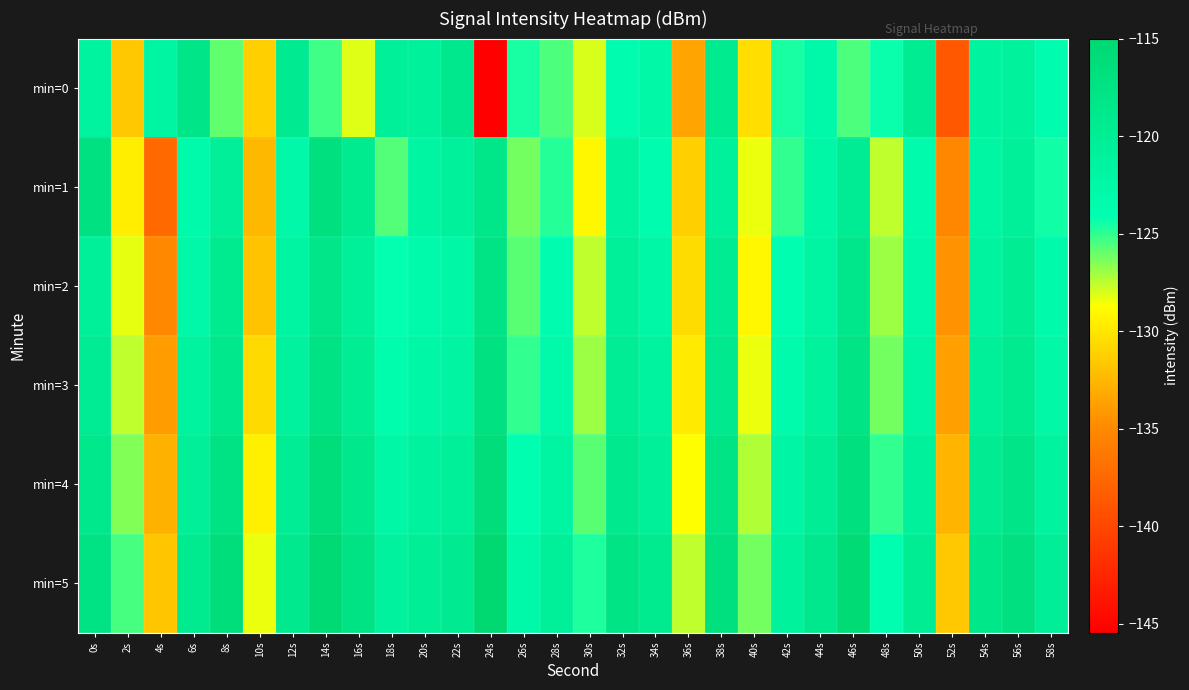

What is the total value across all series at 8s?

-718.5